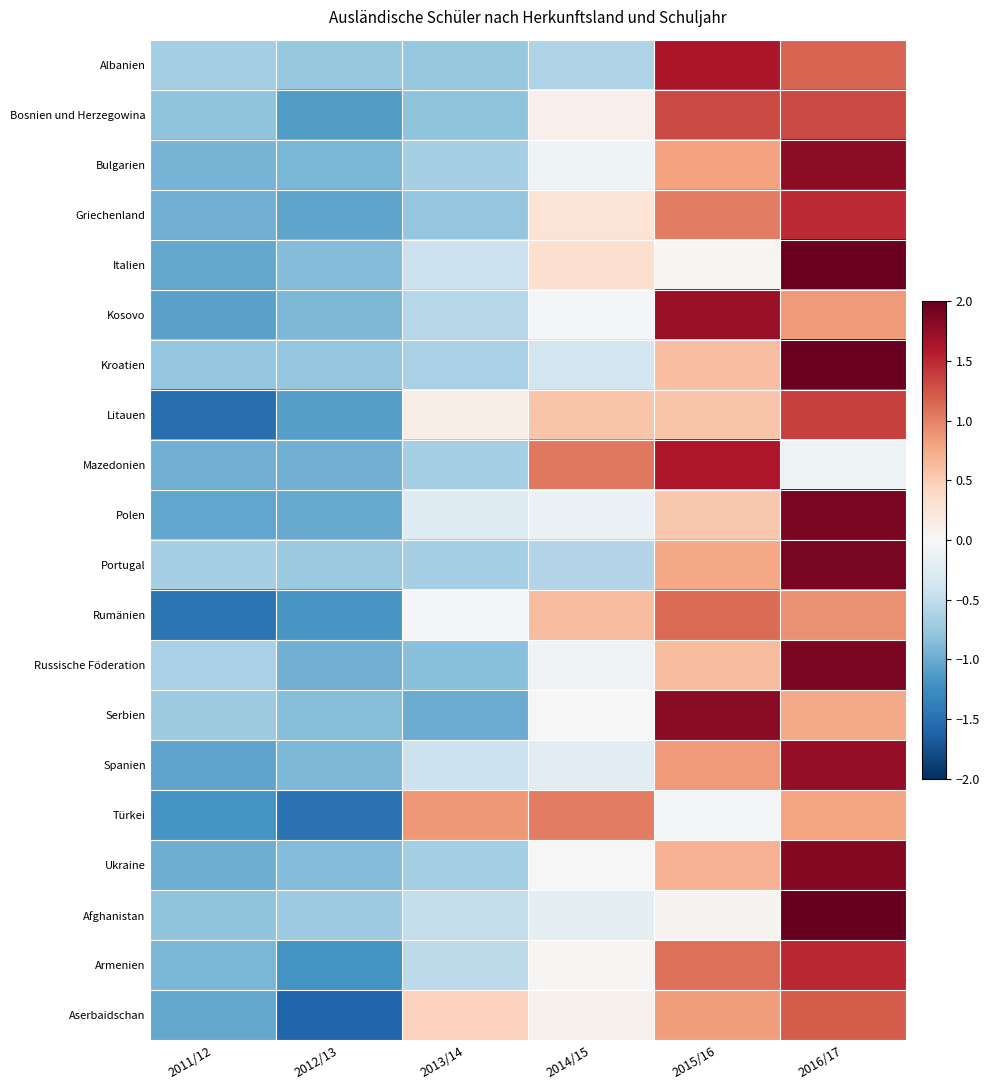

At how many categories does at least one series exceed 1?

3